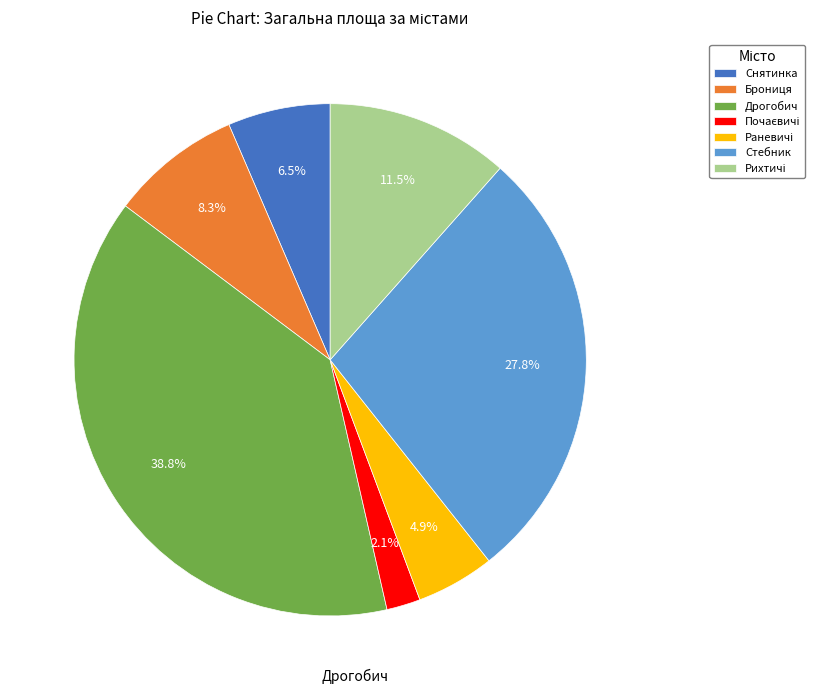

To the nearest percent, what is the difference between the largest and smallest slice percentages?

37%